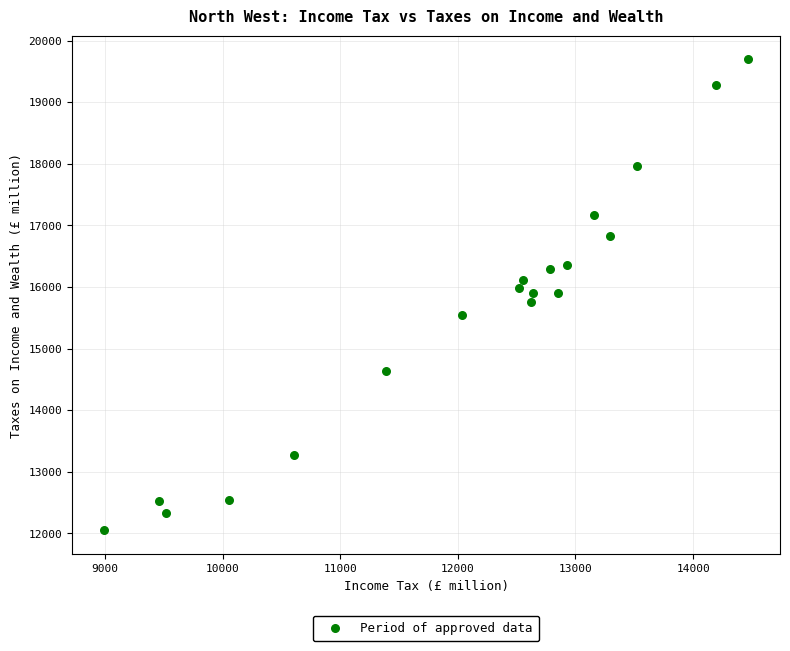

What is the range of Y values (max minus min)?

7649